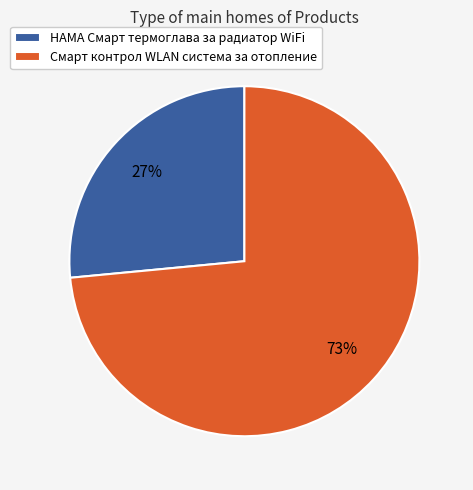

How many slices are in this pie chart?

2